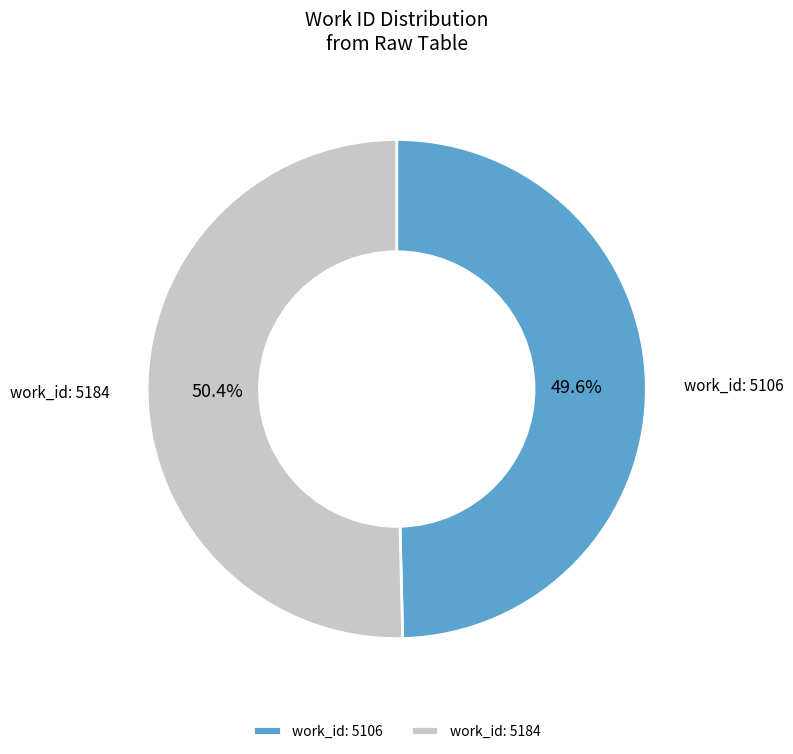

Which category has the smallest portion of the pie?

work_id: 5106